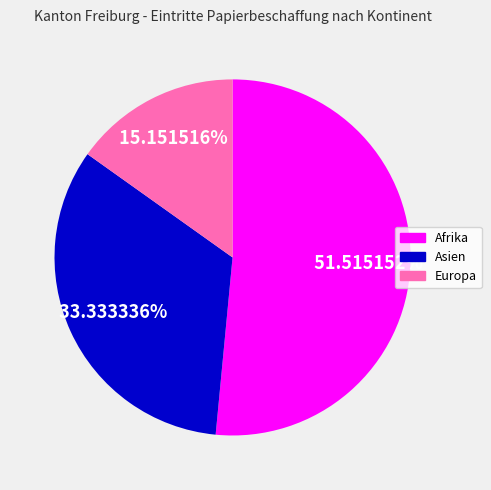

Is it true that Europa is 29% of the pie?

False